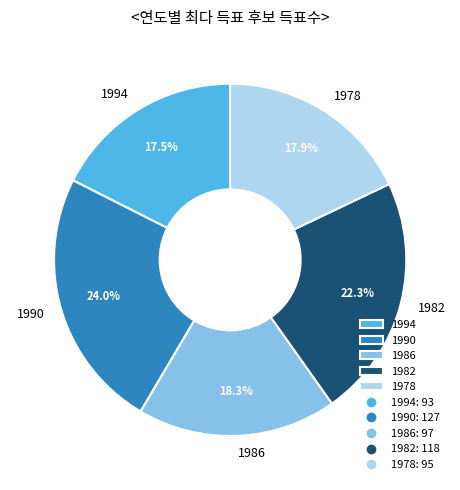

Is there any slice that represents more than half of the pie?

No